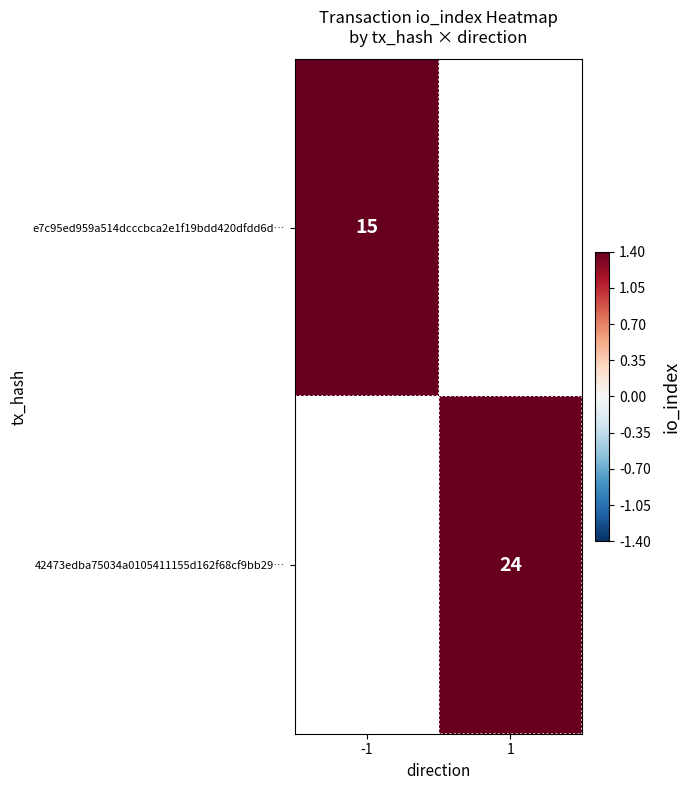

The value of 42473edba75034a0105411155d162f68cf9bb29… at 1 is 36. True or false?

False